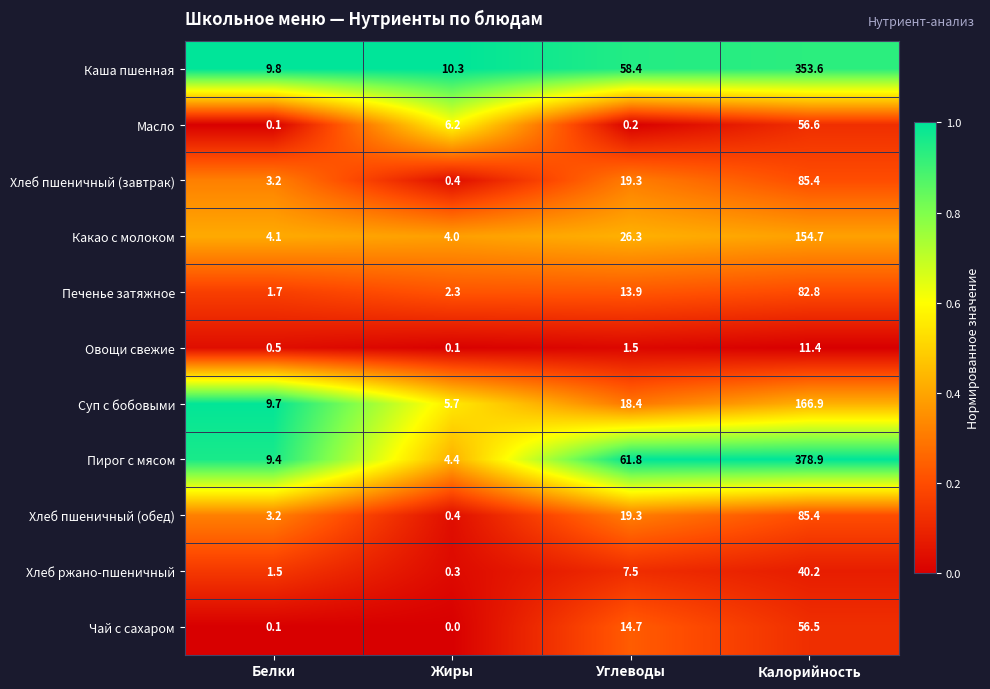

At how many categories does at least one series exceed 0?

4